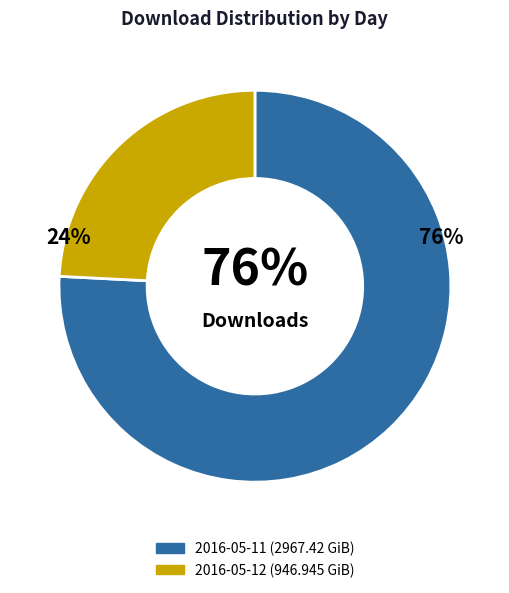

Count the number of slices in the pie.

2